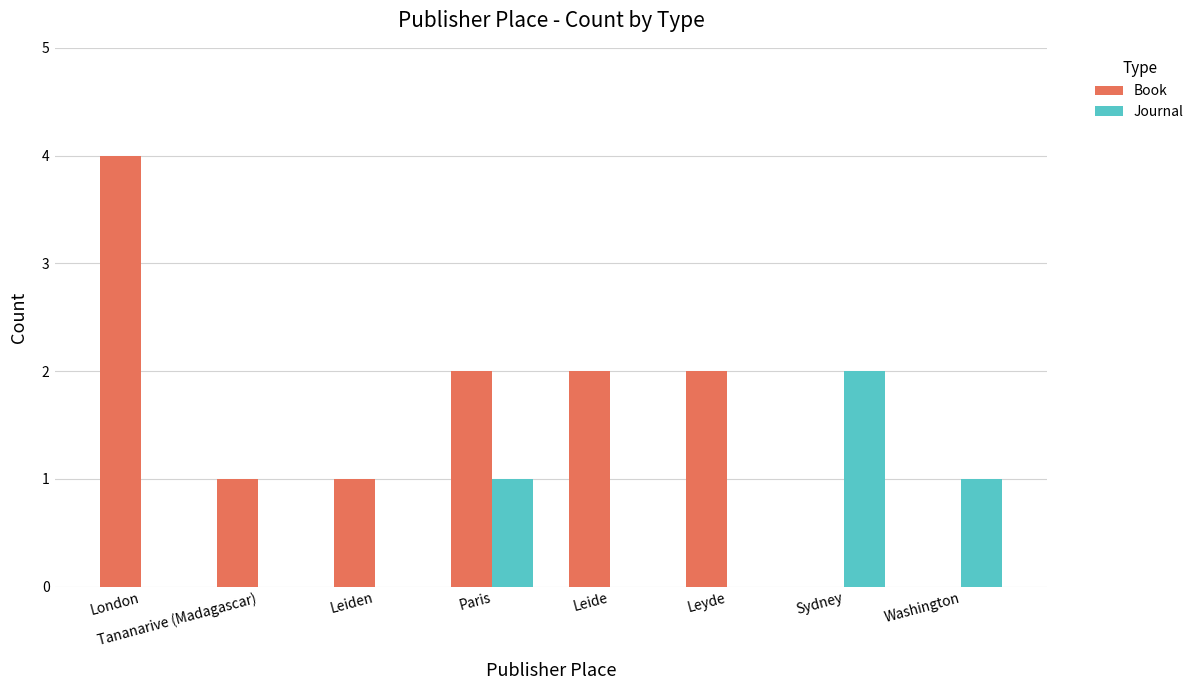

The Journal series shows 1 at Leide. True or false?

False